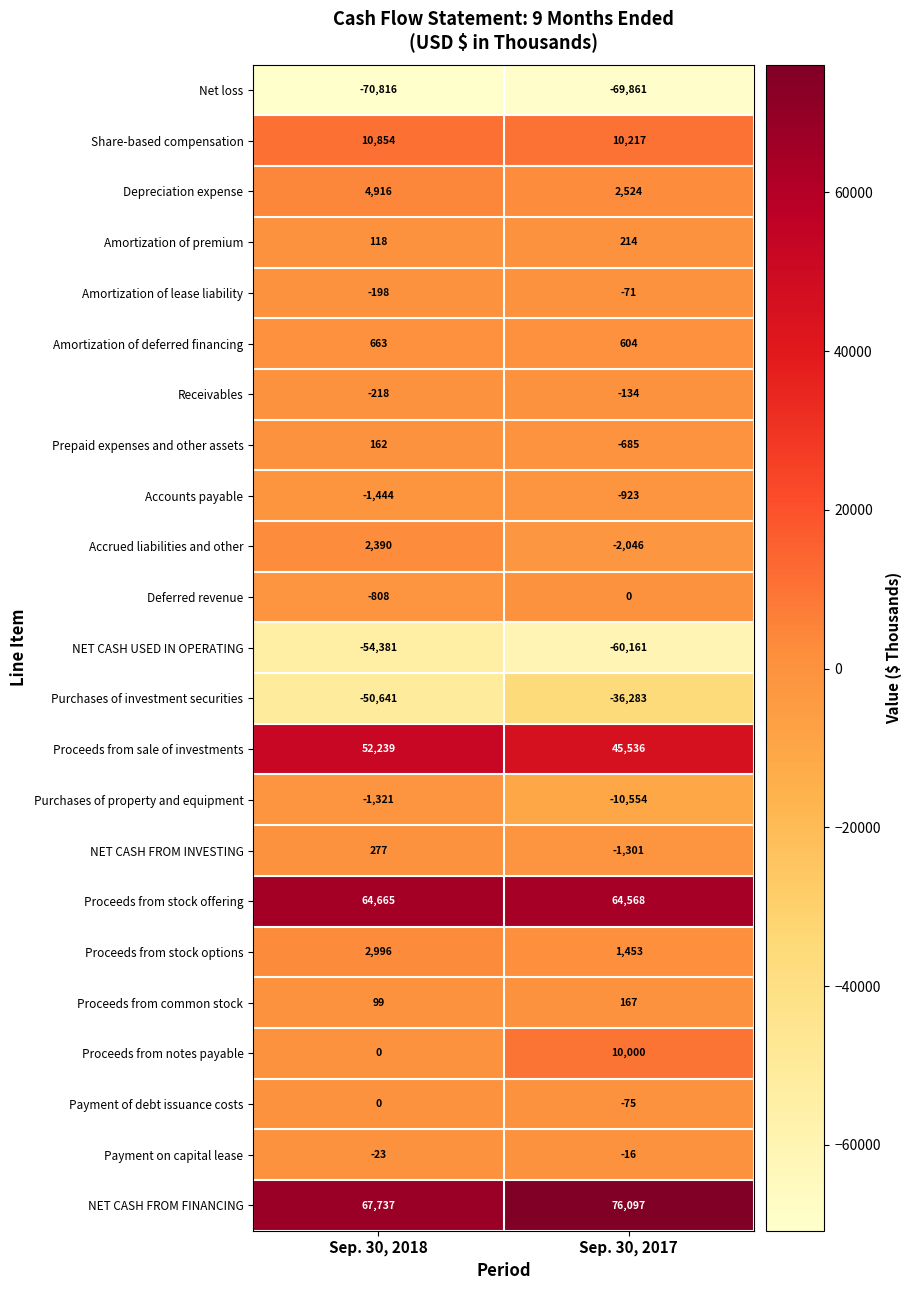

The value of Amortization of deferred financing at Sep. 30, 2018 is 663. True or false?

True